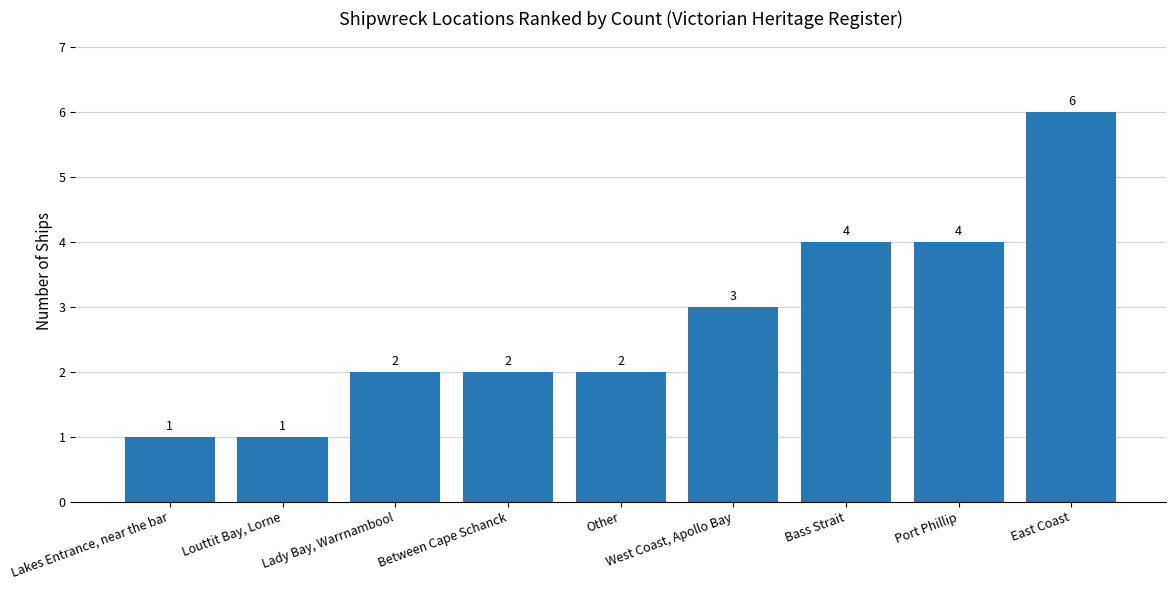

What is the maximum value shown in the chart?

6